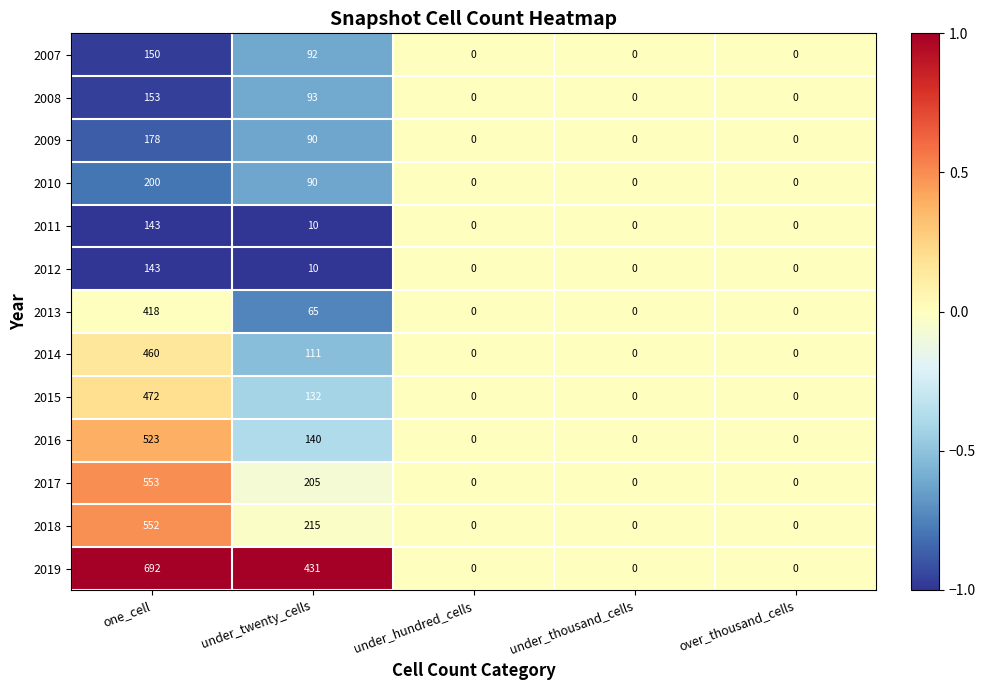

What is the sum of the 2015 values at under_twenty_cells and over_thousand_cells?

132